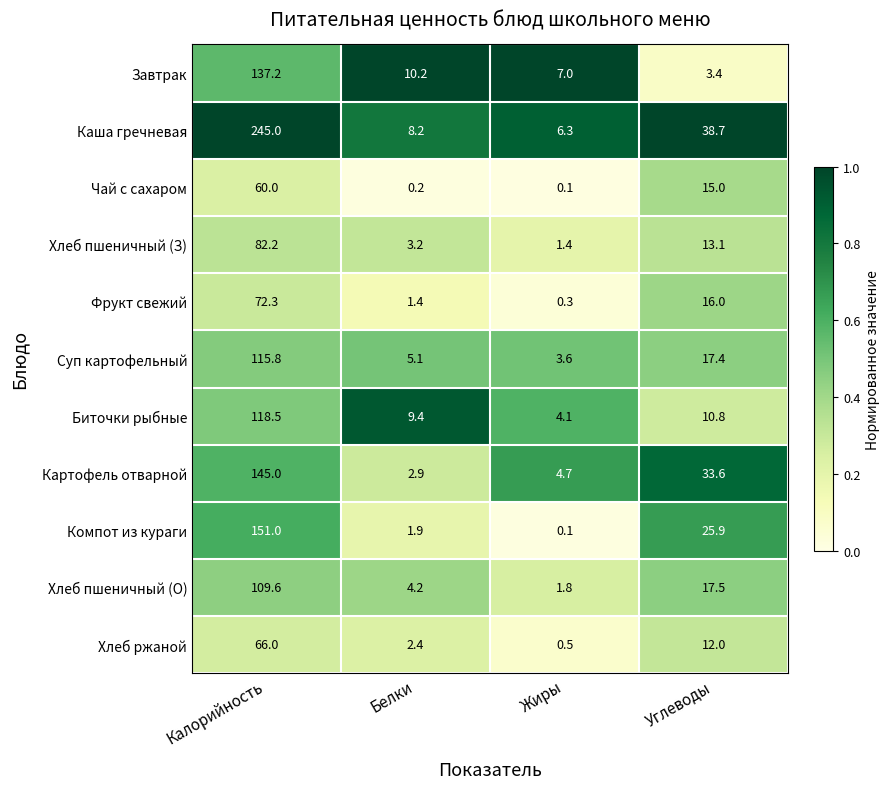

What is the spread (max minus min) of values at Калорийность?

185.0